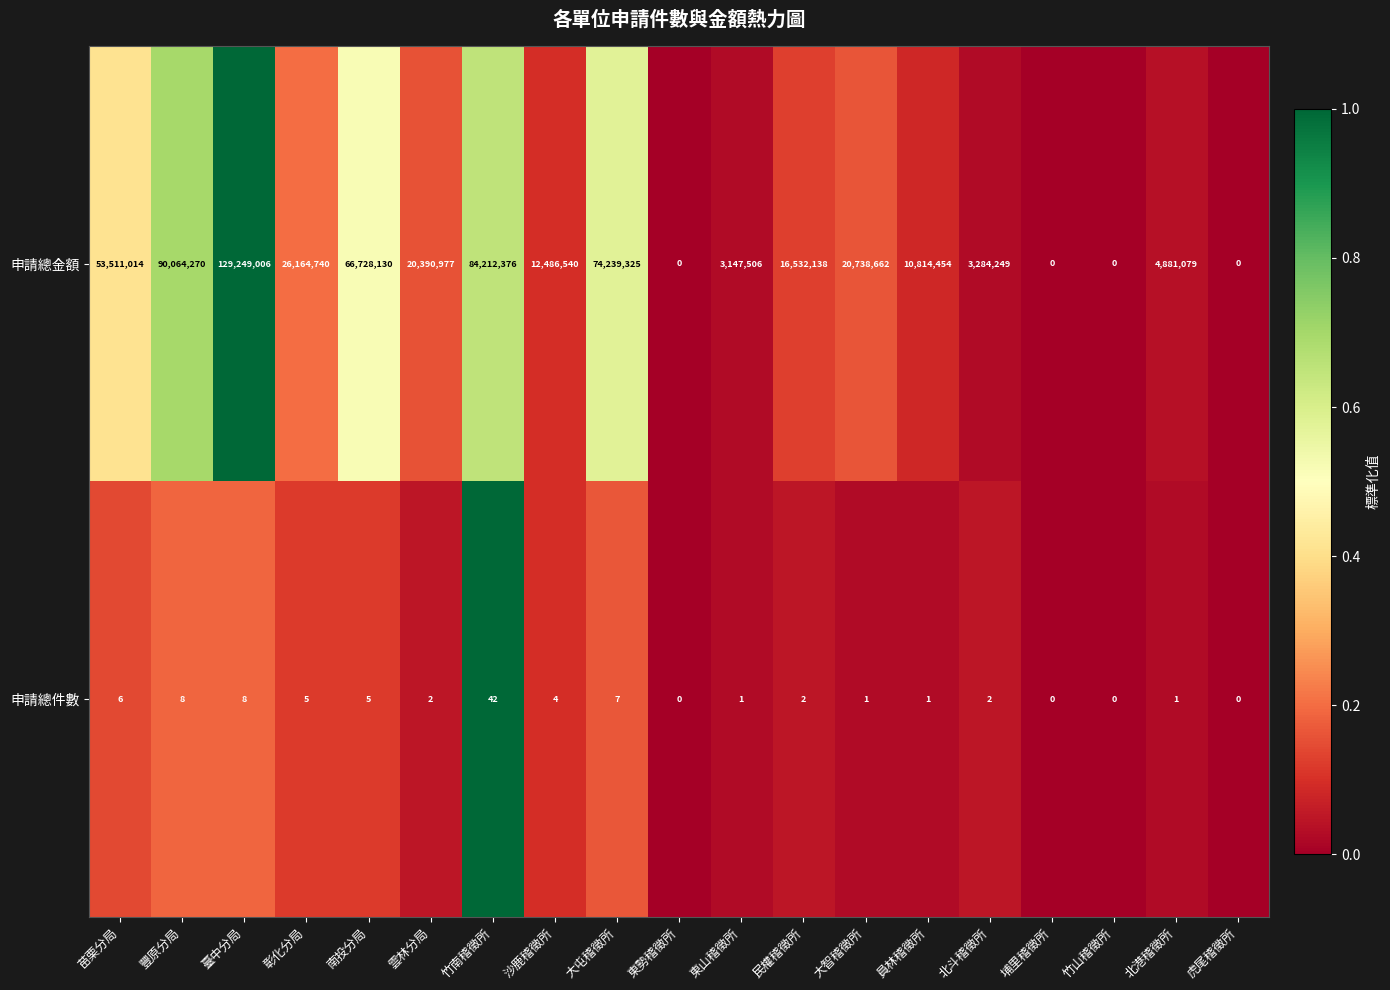

At 豐原分局, list the series in order from largest to smallest.

申請總金額, 申請總件數